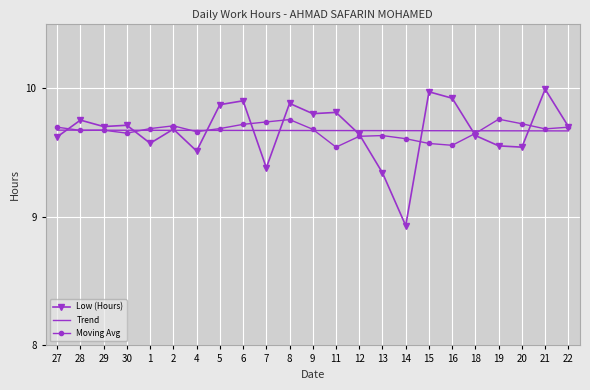

What are all the series names shown in the legend?

Low (Hours), Trend, Moving Avg